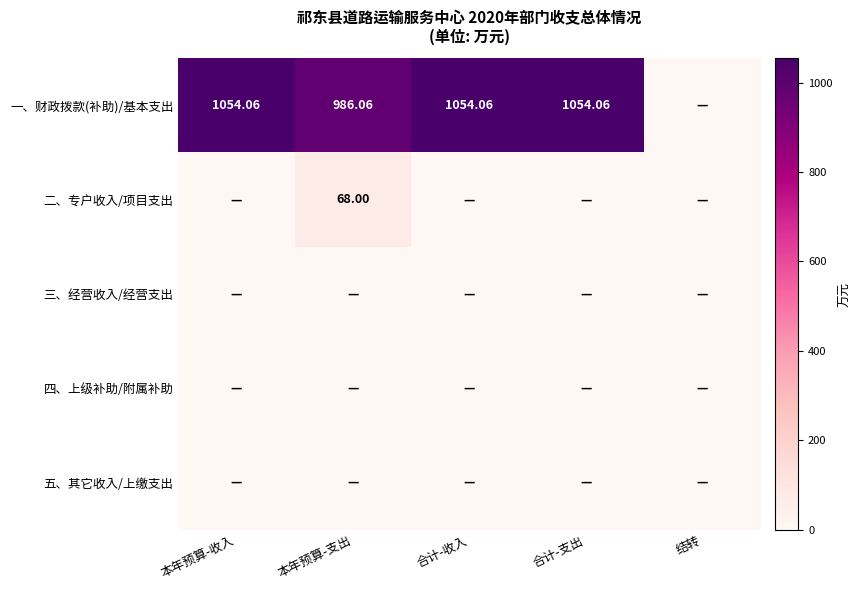

What is the difference between the 一、财政拨款(补助)/基本支出 values at 合计-支出 and 结转?

1054.1